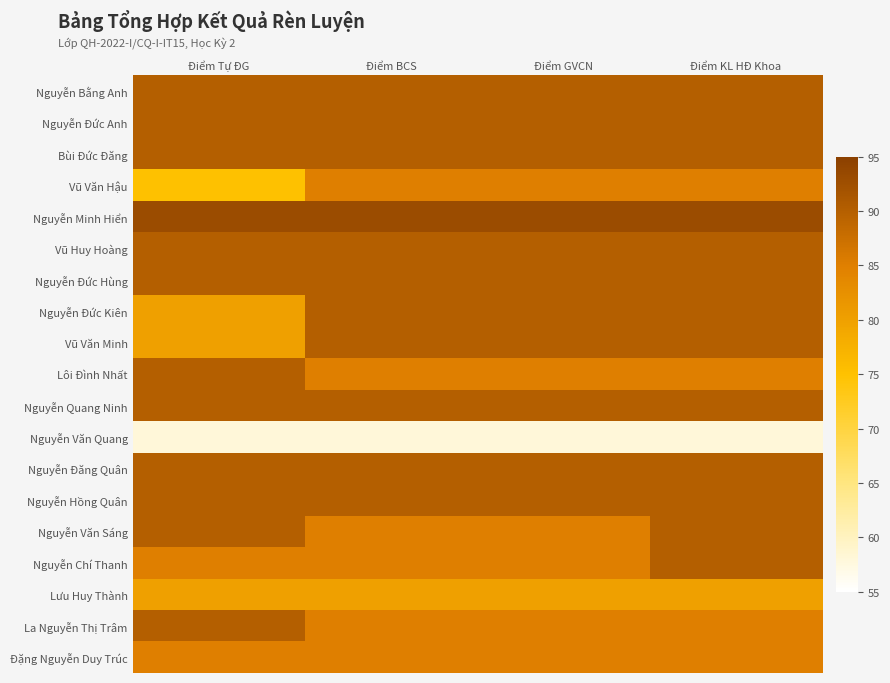

What is the greatest value displayed?

93